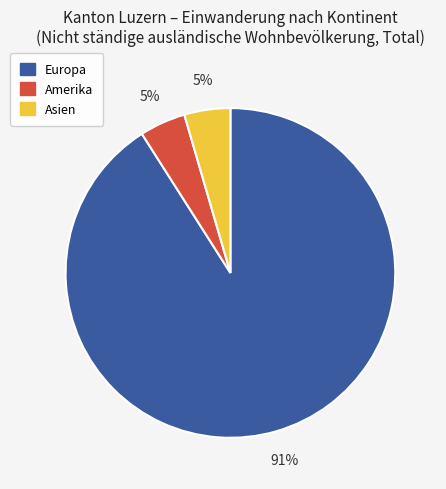

To the nearest percent, what is the average slice percentage?

33%